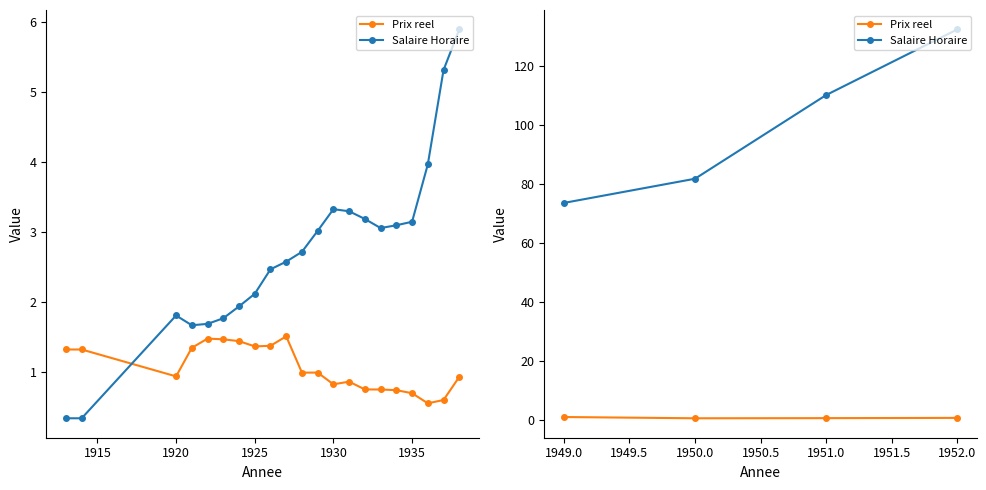

How many lines are shown in the chart?

2